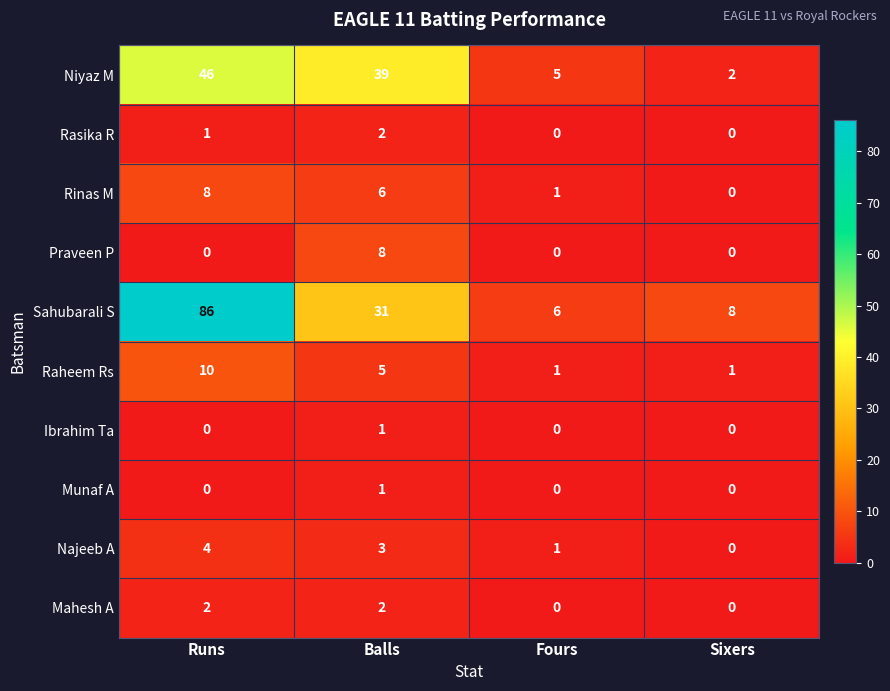

What is the difference between the highest and lowest values at Balls?

38